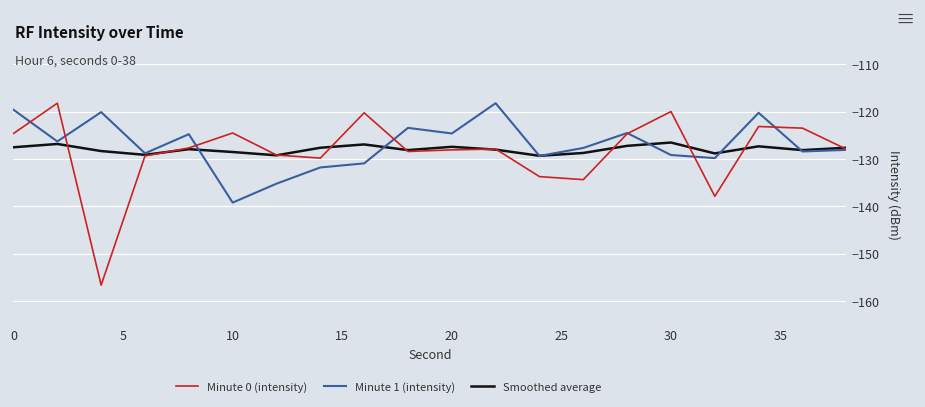

Rank the series by their average value, from lowest to highest.

Minute 0 (intensity), Smoothed average, Minute 1 (intensity)